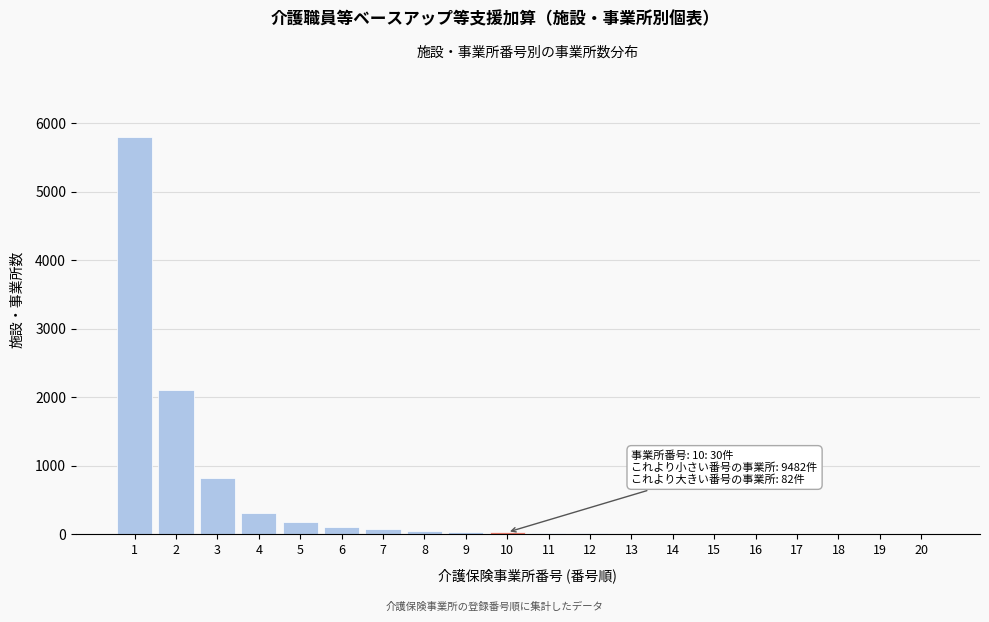

What is the sum of all values?

9594